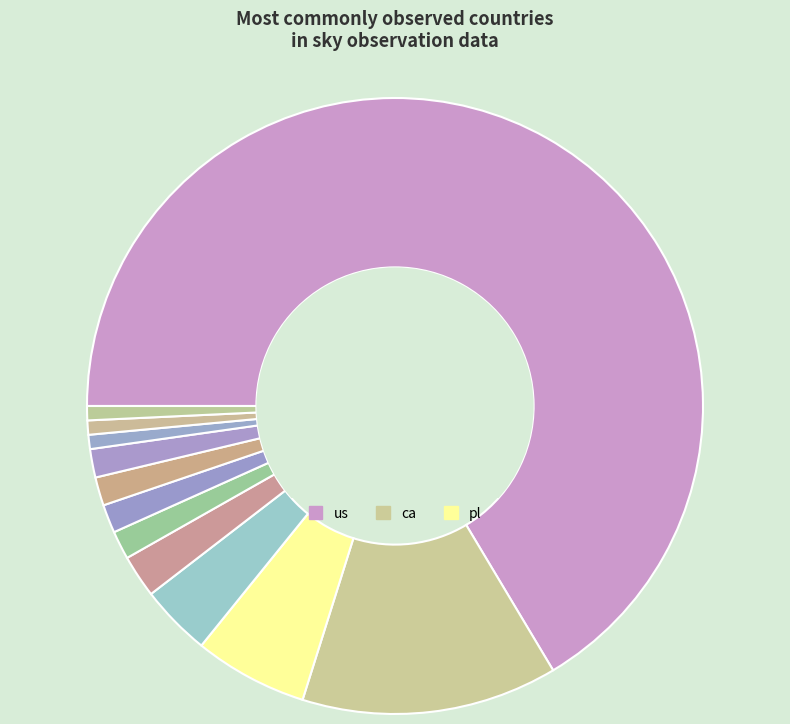

How many segments does this pie chart have?

12